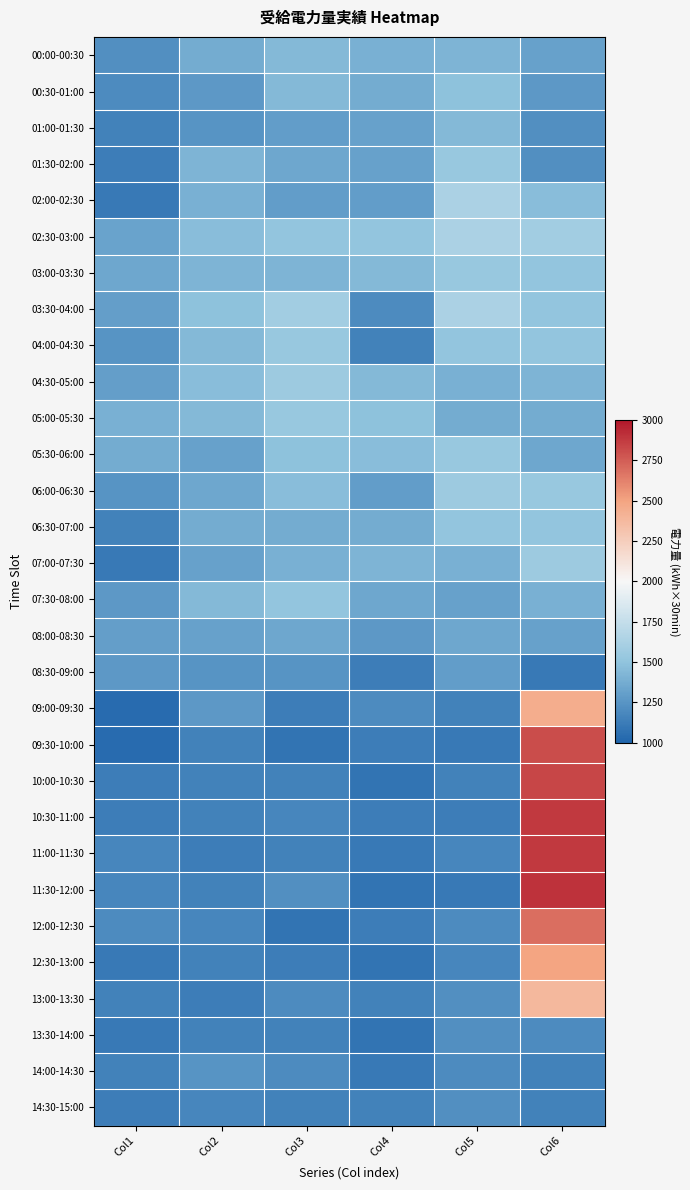

What is the total value across all series at Col3?

39600